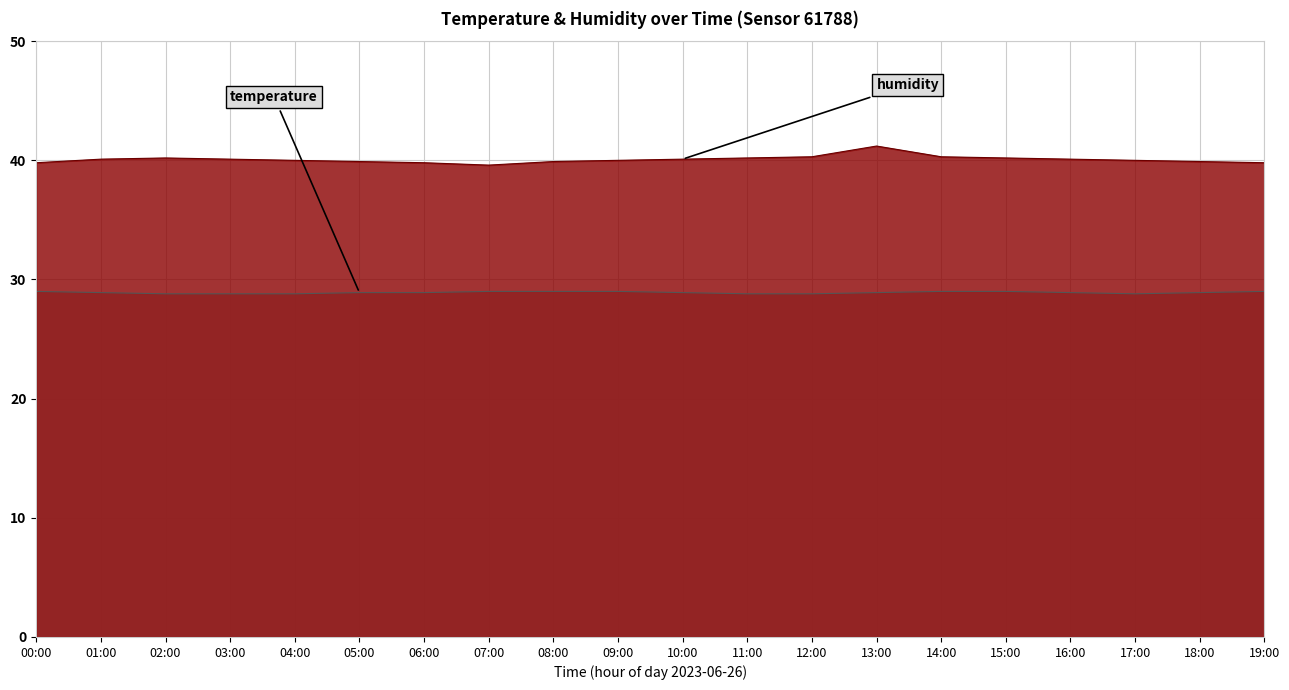

What is the label of the 8th point from the right?

12:00